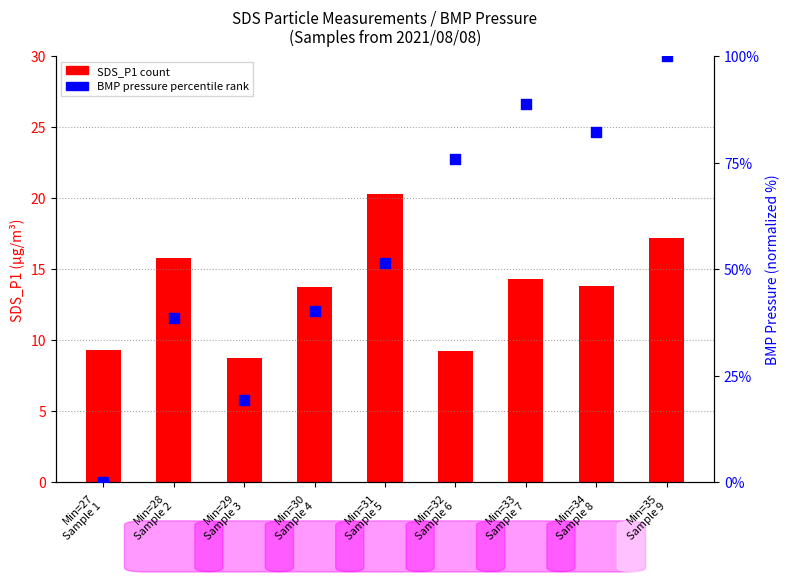

Between Min=30
Sample 4 and Min=35
Sample 9, which is larger?

Min=35
Sample 9